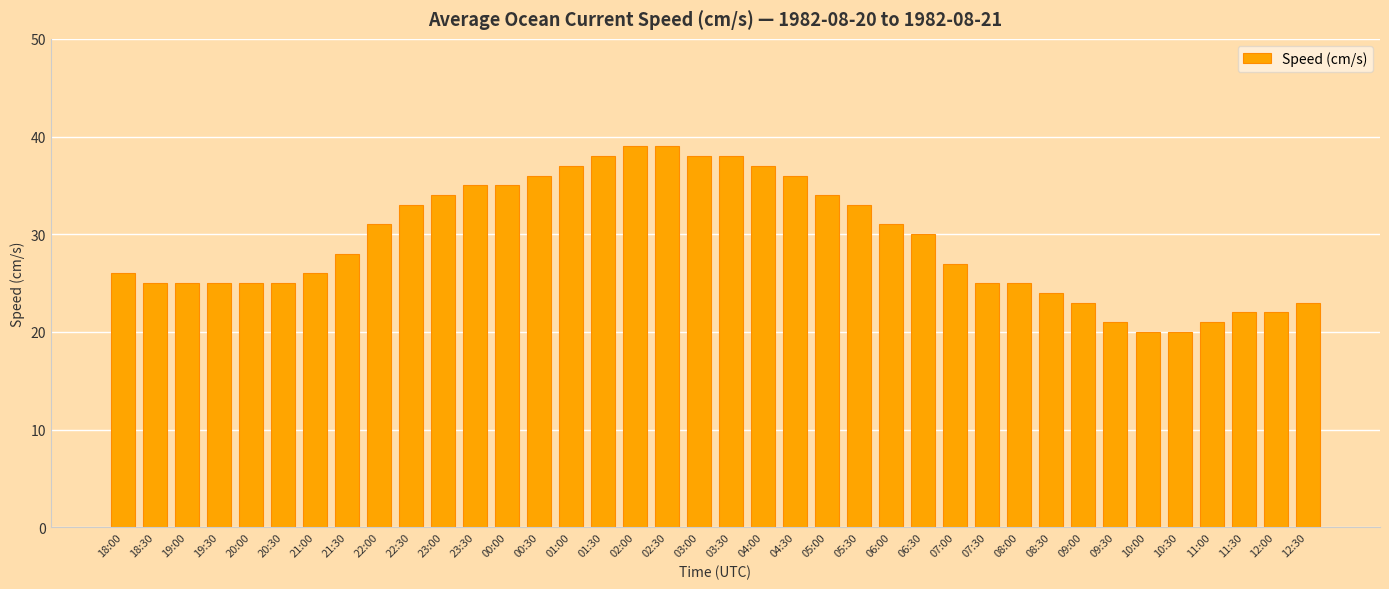

The value at 03:30 is 58. True or false?

False